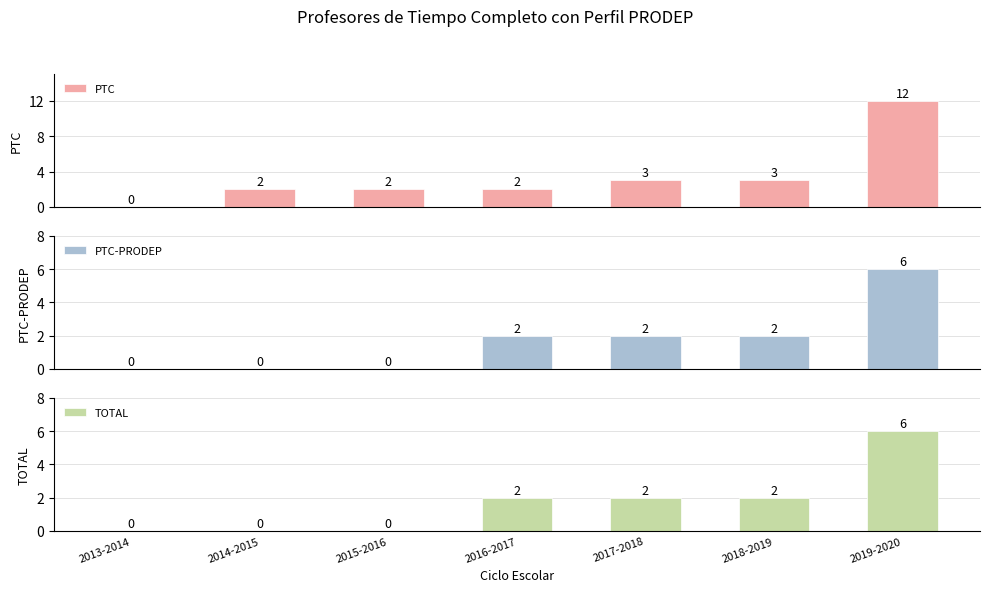

What is the sum of the PTC values at 2015-2016 and 2019-2020?

14